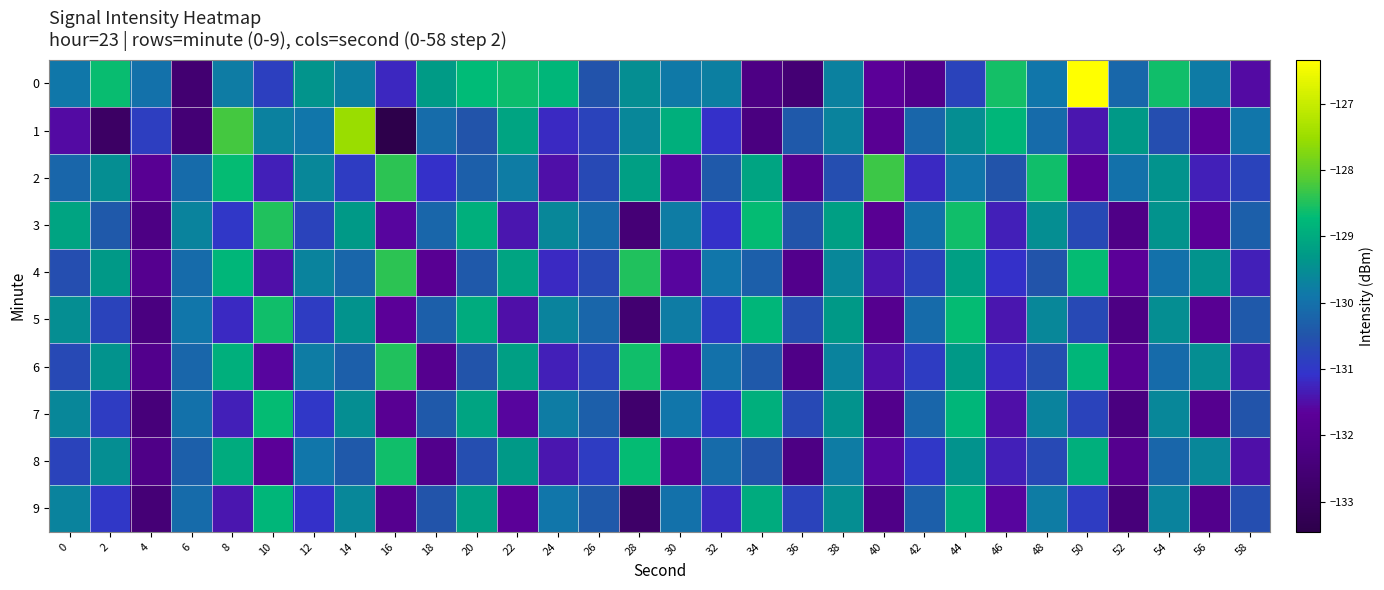

Reading right to left, list all the values displayed in this chart.

0: 58=-131.6	56=-129.8	54=-128.6	52=-130.2	50=-126.3	48=-129.9	46=-128.6	44=-130.8	42=-132.0	40=-131.7	38=-129.7	36=-132.6	34=-132.2	32=-129.7	30=-129.9	28=-129.5	26=-130.5	24=-128.8	22=-128.6	20=-128.7	18=-129.3	16=-131.2	14=-129.7	12=-129.4	10=-130.9	8=-129.8	6=-132.6	4=-130.0	2=-128.7	0=-129.9
1: 58=-129.9	56=-131.7	54=-130.6	52=-129.3	50=-131.4	48=-130.1	46=-128.8	44=-129.5	42=-130.2	40=-131.8	38=-129.7	36=-130.4	34=-132.3	32=-131.1	30=-128.9	28=-129.6	26=-130.8	24=-131.2	22=-129.1	20=-130.5	18=-130.1	16=-133.5	14=-127.5	12=-129.9	10=-129.7	8=-128.3	6=-132.5	4=-130.9	2=-132.9	0=-131.5
2: 58=-130.8	56=-131.3	54=-129.4	52=-130.0	50=-131.7	48=-128.6	46=-130.5	44=-129.9	42=-131.2	40=-128.3	38=-130.6	36=-131.9	34=-129.1	32=-130.4	30=-131.6	28=-129.2	26=-130.7	24=-131.5	22=-129.8	20=-130.3	18=-131.1	16=-128.4	14=-130.9	12=-129.6	10=-131.3	8=-128.7	6=-130.1	4=-131.8	2=-129.5	0=-130.2
3: 58=-130.3	56=-131.7	54=-129.4	52=-132.1	50=-130.7	48=-129.5	46=-131.3	44=-128.6	42=-130.0	40=-131.8	38=-129.2	36=-130.5	34=-128.7	32=-131.1	30=-129.8	28=-132.5	26=-130.1	24=-129.6	22=-131.4	20=-128.9	18=-130.2	16=-131.6	14=-129.3	12=-130.8	10=-128.5	8=-131.0	6=-129.7	4=-132.2	2=-130.4	0=-129.1
4: 58=-131.3	56=-129.4	54=-130.0	52=-131.7	50=-128.7	48=-130.5	46=-131.1	44=-129.2	42=-130.8	40=-131.4	38=-129.6	36=-132.0	34=-130.3	32=-129.9	30=-131.6	28=-128.5	26=-130.7	24=-131.2	22=-129.1	20=-130.4	18=-131.8	16=-128.4	14=-130.2	12=-129.7	10=-131.5	8=-128.8	6=-130.1	4=-131.9	2=-129.3	0=-130.6
5: 58=-130.4	56=-131.8	54=-129.5	52=-132.2	50=-130.7	48=-129.6	46=-131.4	44=-128.7	42=-130.1	40=-131.9	38=-129.3	36=-130.6	34=-128.8	32=-131.0	30=-129.8	28=-132.6	26=-130.2	24=-129.7	22=-131.5	20=-129.0	18=-130.3	16=-131.7	14=-129.4	12=-130.9	10=-128.6	8=-131.2	6=-129.9	4=-132.3	2=-130.8	0=-129.5
6: 58=-131.4	56=-129.5	54=-130.1	52=-131.8	50=-128.8	48=-130.6	46=-131.2	44=-129.3	42=-130.9	40=-131.5	38=-129.7	36=-132.1	34=-130.4	32=-130.0	30=-131.7	28=-128.6	26=-130.8	24=-131.3	22=-129.2	20=-130.5	18=-131.9	16=-128.5	14=-130.3	12=-129.8	10=-131.6	8=-128.9	6=-130.2	4=-132.0	2=-129.4	0=-130.7
7: 58=-130.5	56=-131.9	54=-129.6	52=-132.3	50=-130.8	48=-129.7	46=-131.5	44=-128.8	42=-130.2	40=-132.0	38=-129.4	36=-130.7	34=-128.9	32=-131.1	30=-129.9	28=-132.7	26=-130.3	24=-129.8	22=-131.6	20=-129.1	18=-130.4	16=-131.8	14=-129.5	12=-131.0	10=-128.7	8=-131.3	6=-130.0	4=-132.4	2=-130.9	0=-129.6
8: 58=-131.5	56=-129.6	54=-130.2	52=-131.9	50=-128.9	48=-130.7	46=-131.3	44=-129.4	42=-131.0	40=-131.6	38=-129.8	36=-132.2	34=-130.5	32=-130.1	30=-131.8	28=-128.7	26=-130.9	24=-131.4	22=-129.3	20=-130.6	18=-132.0	16=-128.6	14=-130.4	12=-129.9	10=-131.7	8=-129.0	6=-130.3	4=-132.1	2=-129.5	0=-130.8
9: 58=-130.6	56=-132.0	54=-129.7	52=-132.4	50=-130.9	48=-129.8	46=-131.6	44=-128.9	42=-130.3	40=-132.1	38=-129.5	36=-130.8	34=-129.0	32=-131.2	30=-130.0	28=-132.8	26=-130.4	24=-129.9	22=-131.7	20=-129.2	18=-130.5	16=-131.9	14=-129.6	12=-131.1	10=-128.8	8=-131.4	6=-130.1	4=-132.5	2=-131.0	0=-129.7